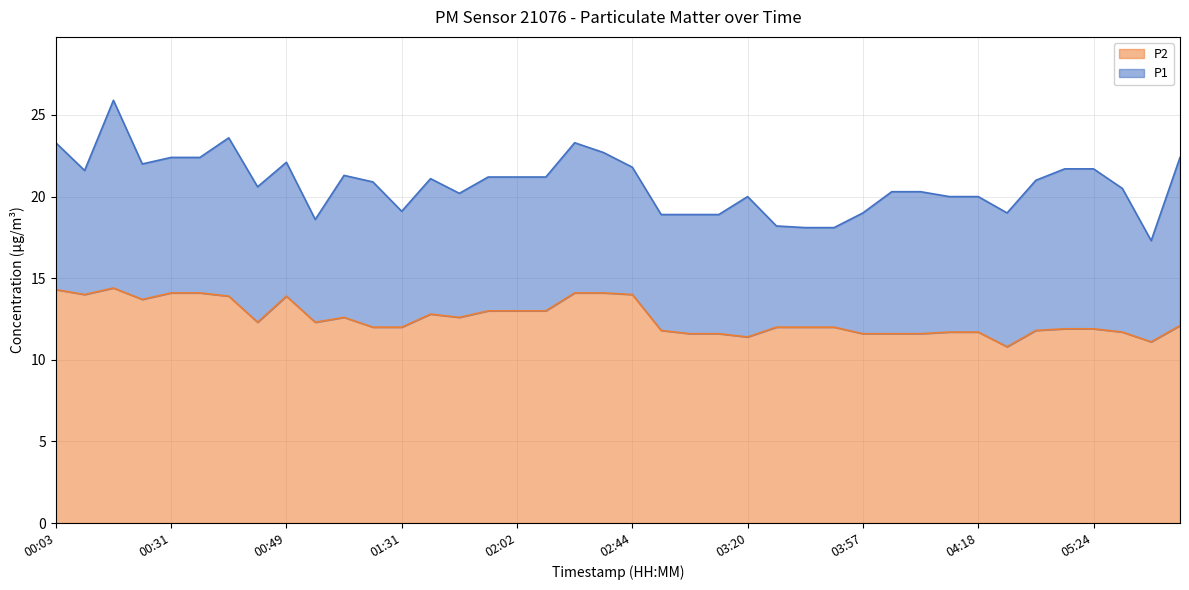

True or false: P2 and P1 intersect in this chart.

False